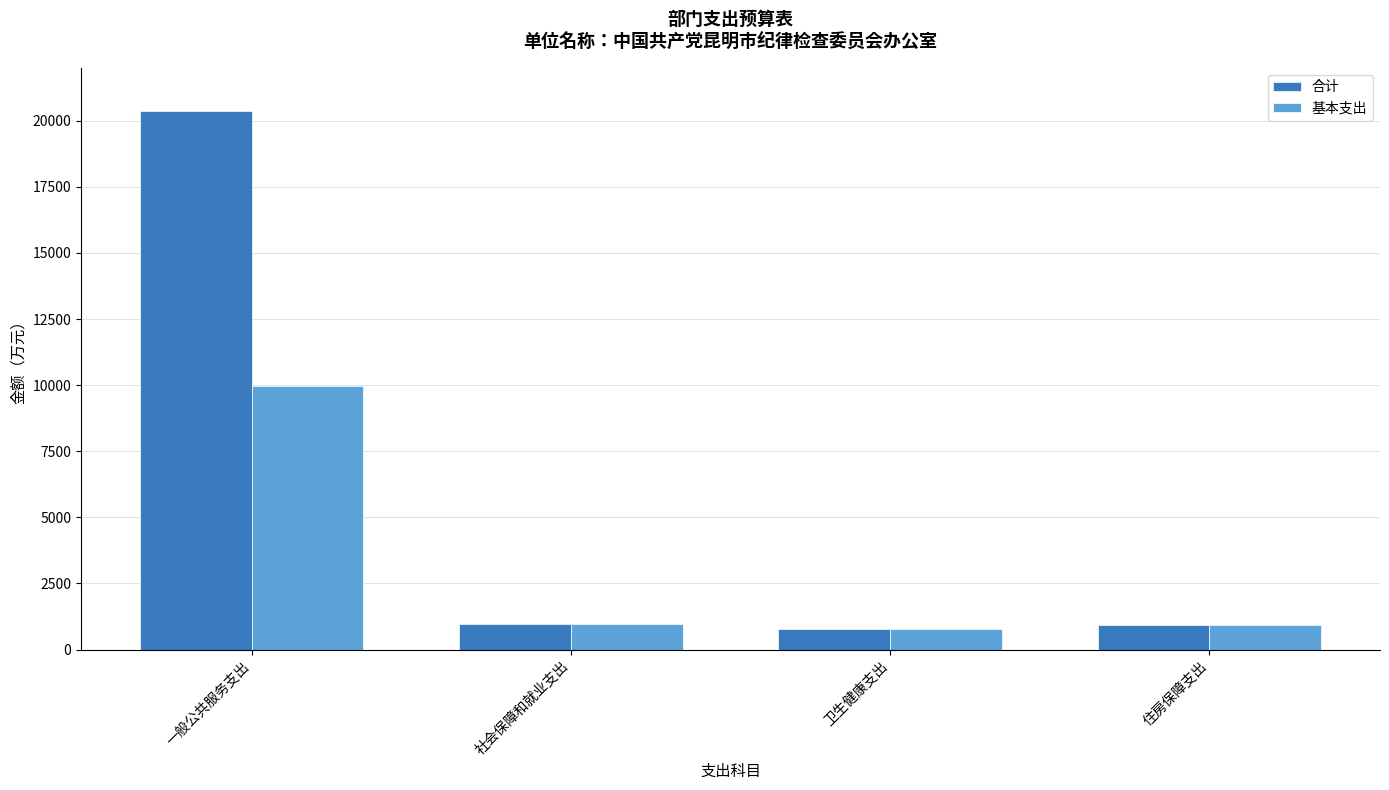

Rank the series by their average value, from highest to lowest.

合计, 基本支出